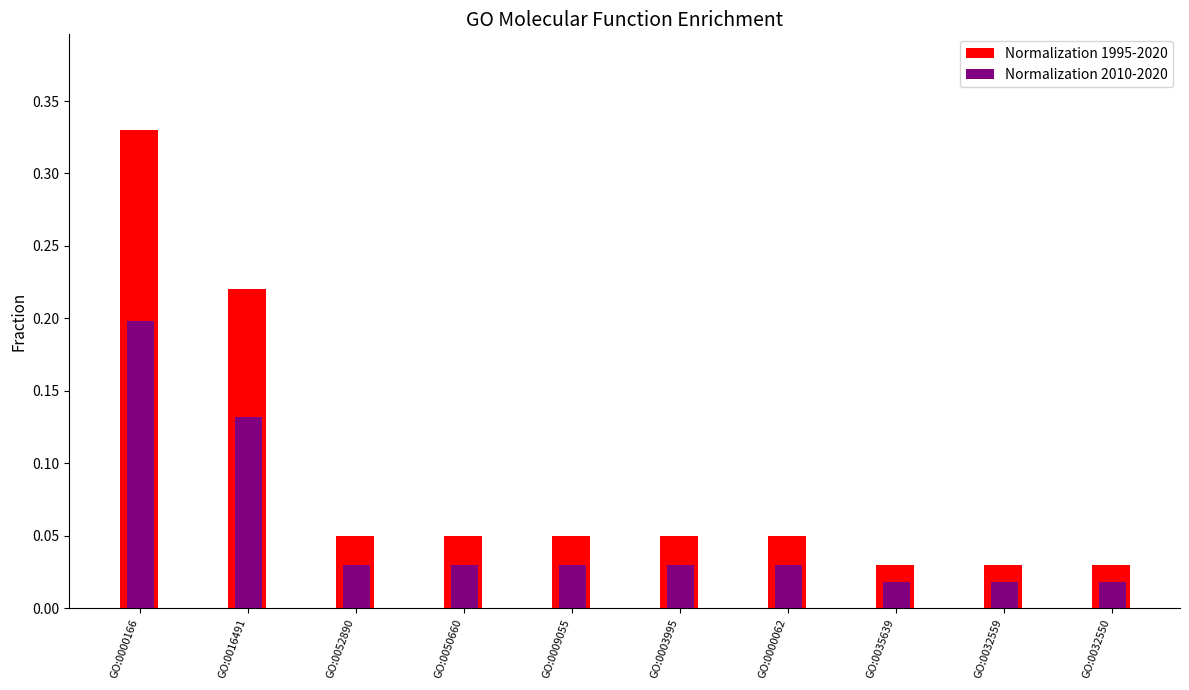

At how many categories does at least one series exceed 0?

10